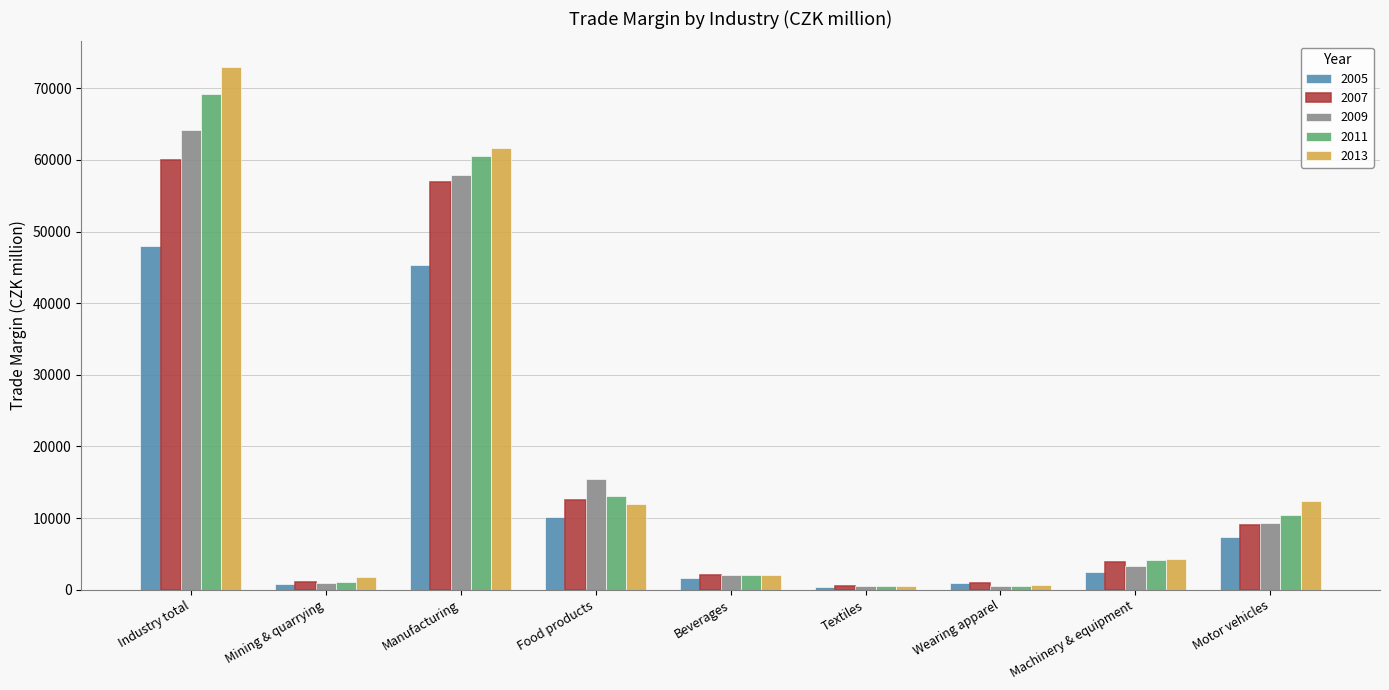

True or false: 2005 has a value of 20716 at Manufacturing.

False